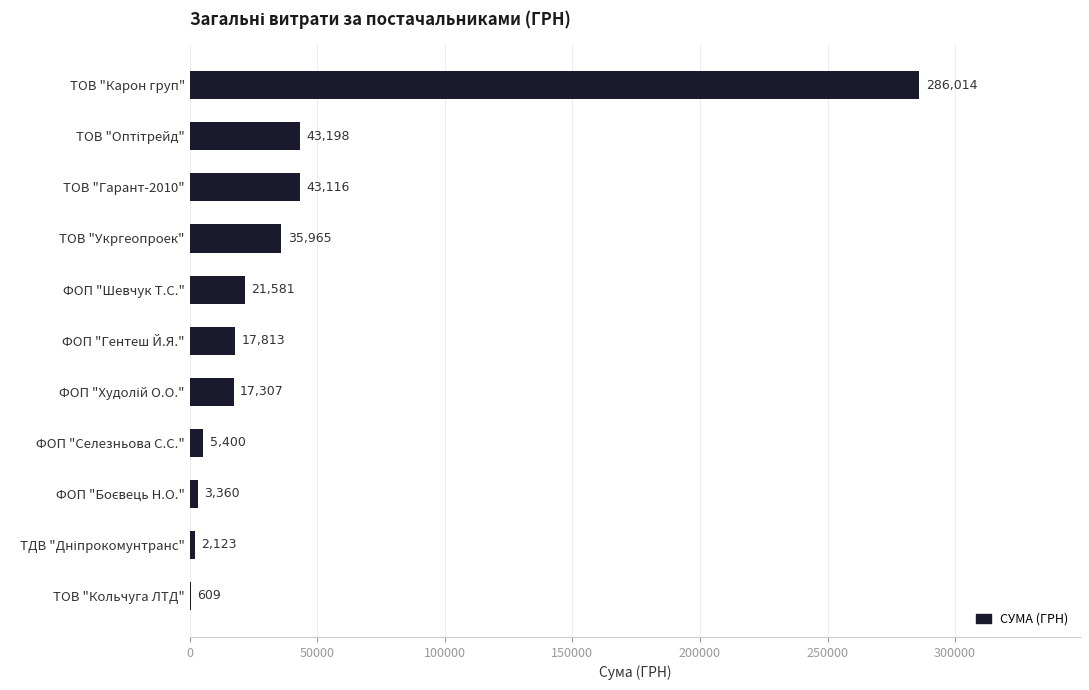

Count the number of data series in this chart.

1